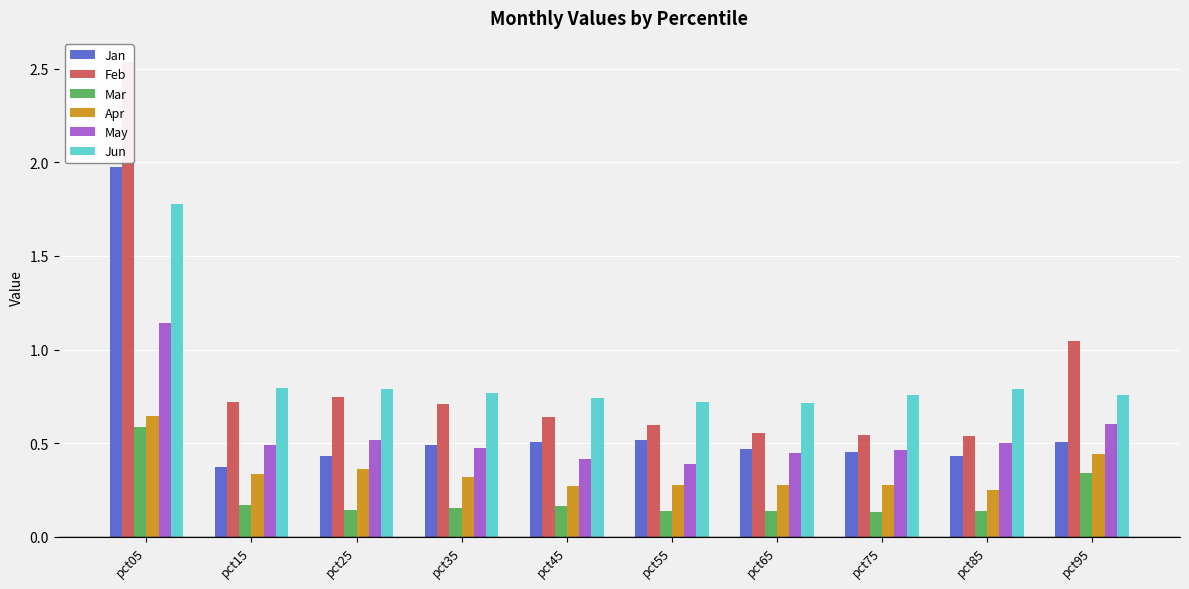

What is the sum of all Jan values?

6.1